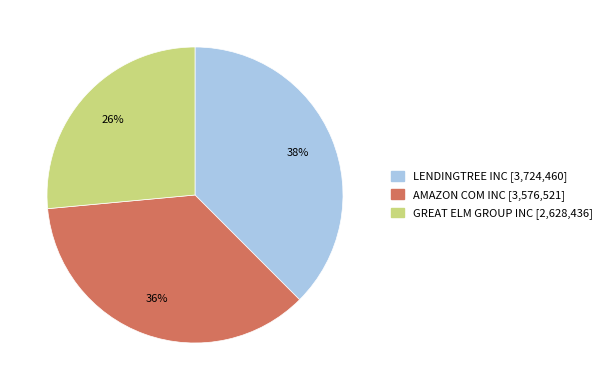

Between AMAZON COM INC and GREAT ELM GROUP INC, which is larger?

AMAZON COM INC